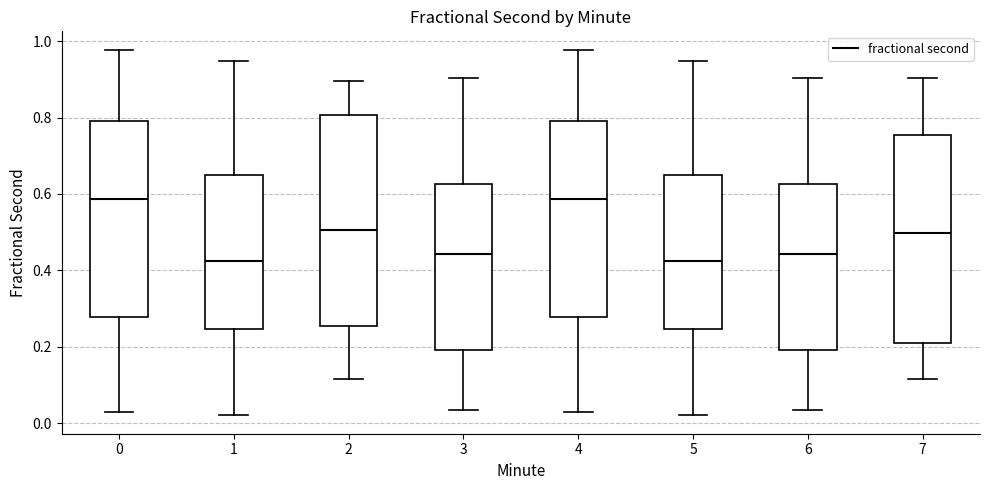

Reading left to right, transcribe this box plot: for each box, give where its median line is, the range the box spans, and where its two whiskers end, as read against the y-axis. The values are not printed on the chart, so give them approximately, as read against the axis.

0: median 0.58, box 0.28 to 0.80, whiskers 0.04 to 0.98
1: median 0.42, box 0.24 to 0.66, whiskers 0.02 to 0.94
2: median 0.50, box 0.26 to 0.80, whiskers 0.12 to 0.90
3: median 0.44, box 0.20 to 0.62, whiskers 0.04 to 0.90
4: median 0.58, box 0.28 to 0.80, whiskers 0.04 to 0.98
5: median 0.42, box 0.24 to 0.66, whiskers 0.02 to 0.94
6: median 0.44, box 0.20 to 0.62, whiskers 0.04 to 0.90
7: median 0.50, box 0.22 to 0.76, whiskers 0.12 to 0.90